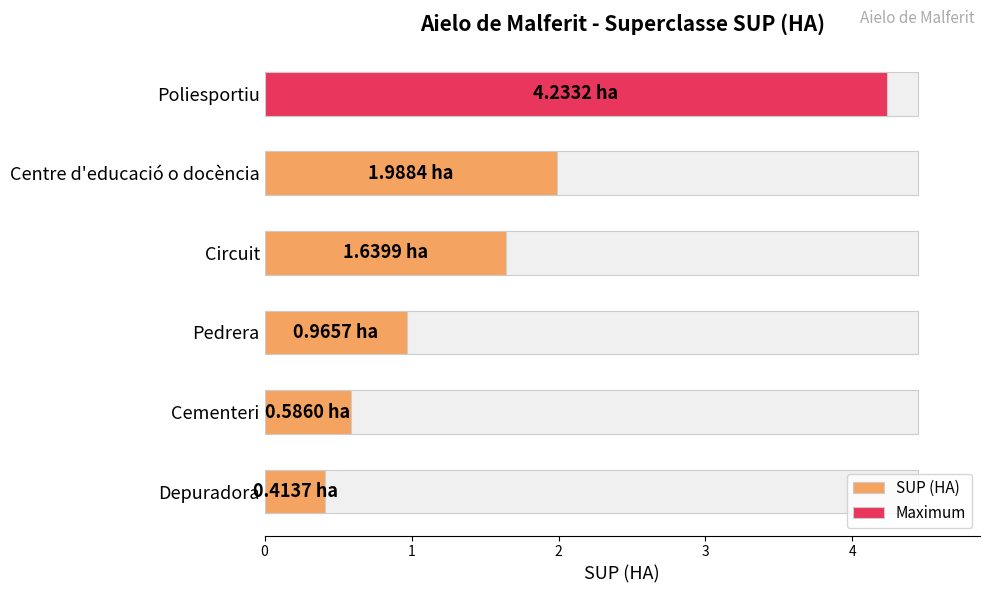

How many values are below 1?

3